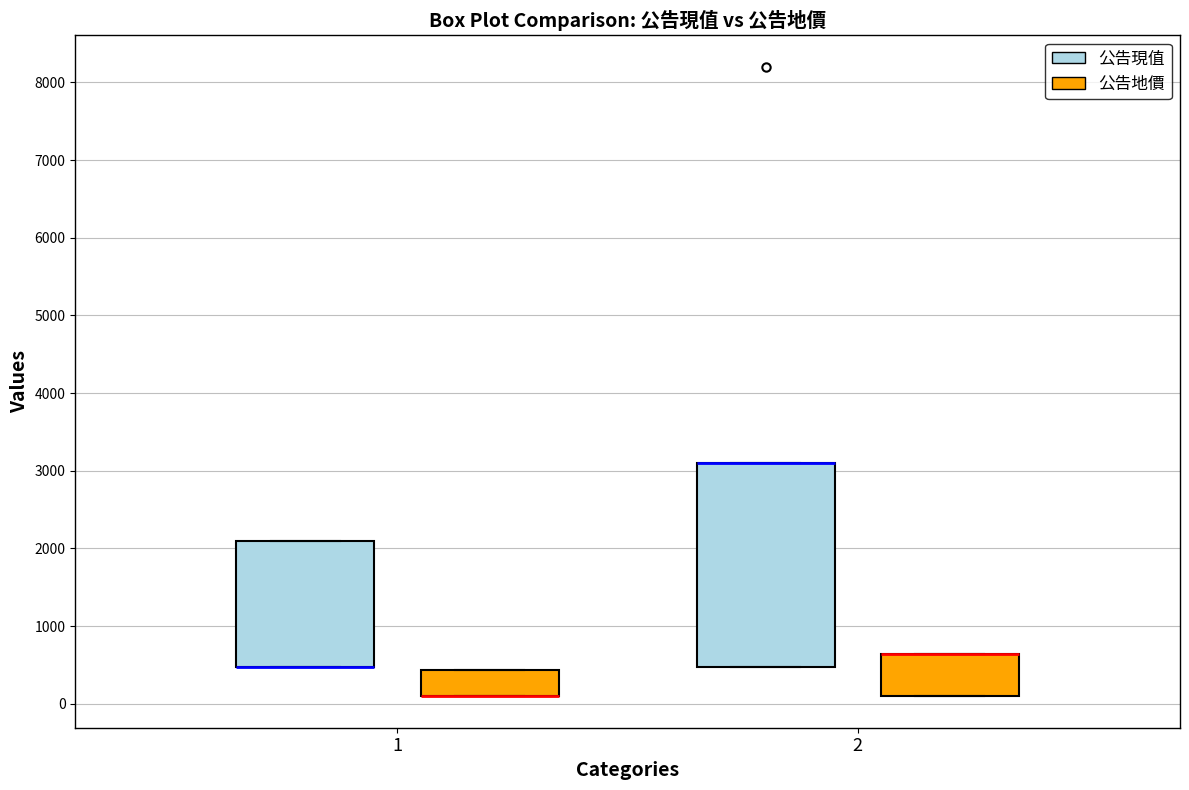

Reading left to right, read every box against the y-axis: the position of its median line, the range the box covers, and the ends of its whiskers. The values are not printed on the chart, so give them approximately, as read against the axis.

1 (公告現值): median 500 (drawn on the box's lower edge), box 500 to 2100, whiskers 500 to 2100
1 (公告地價): median 100 (drawn on the box's lower edge), box 100 to 400, whiskers 100 to 400
2 (公告現值): median 3100 (drawn on the box's upper edge), box 500 to 3100, whiskers 500 to 3100
2 (公告地價): median 600 (drawn on the box's upper edge), box 100 to 600, whiskers 100 to 600